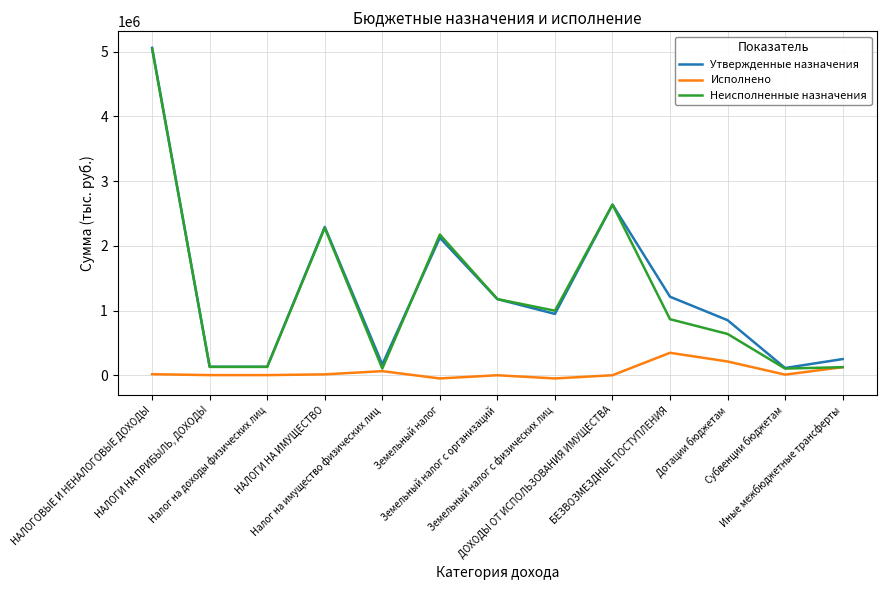

Where is Неисполненные назначения nearest to the value 2573244?

ДОХОДЫ ОТ ИСПОЛЬЗОВАНИЯ ИМУЩЕСТВА